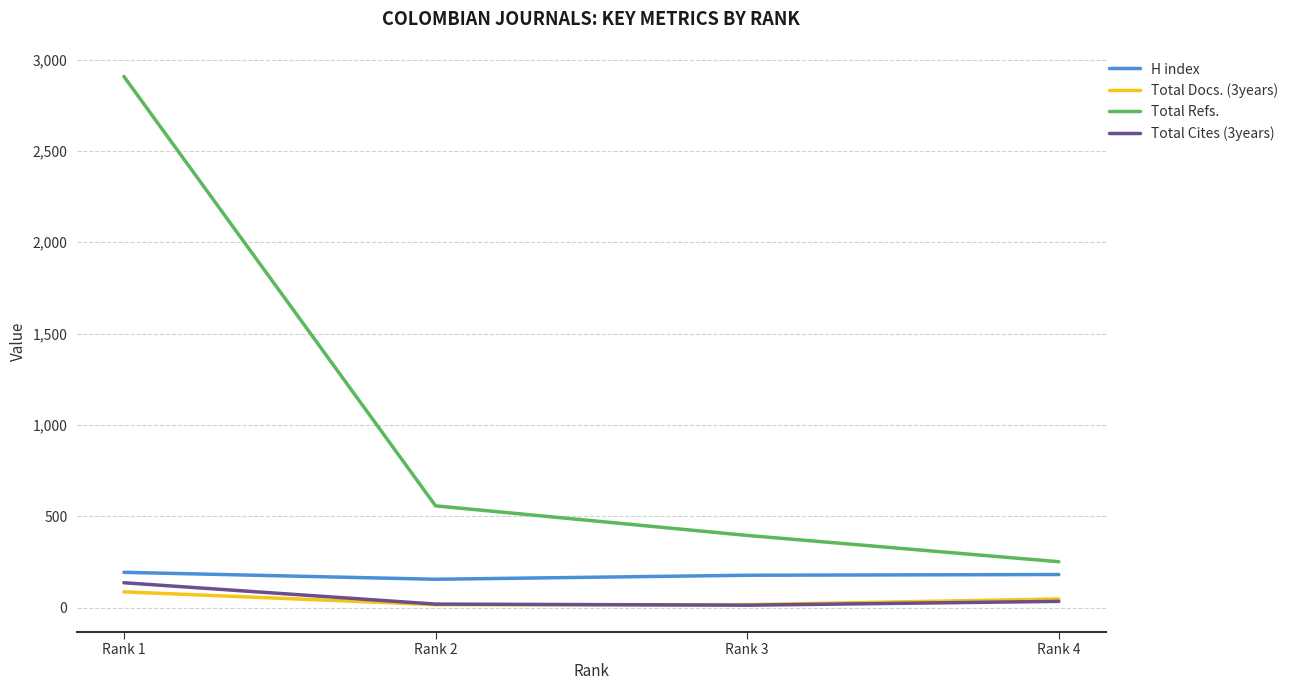

True or false: Total Docs. (3years) and Total Refs. intersect in this chart.

False